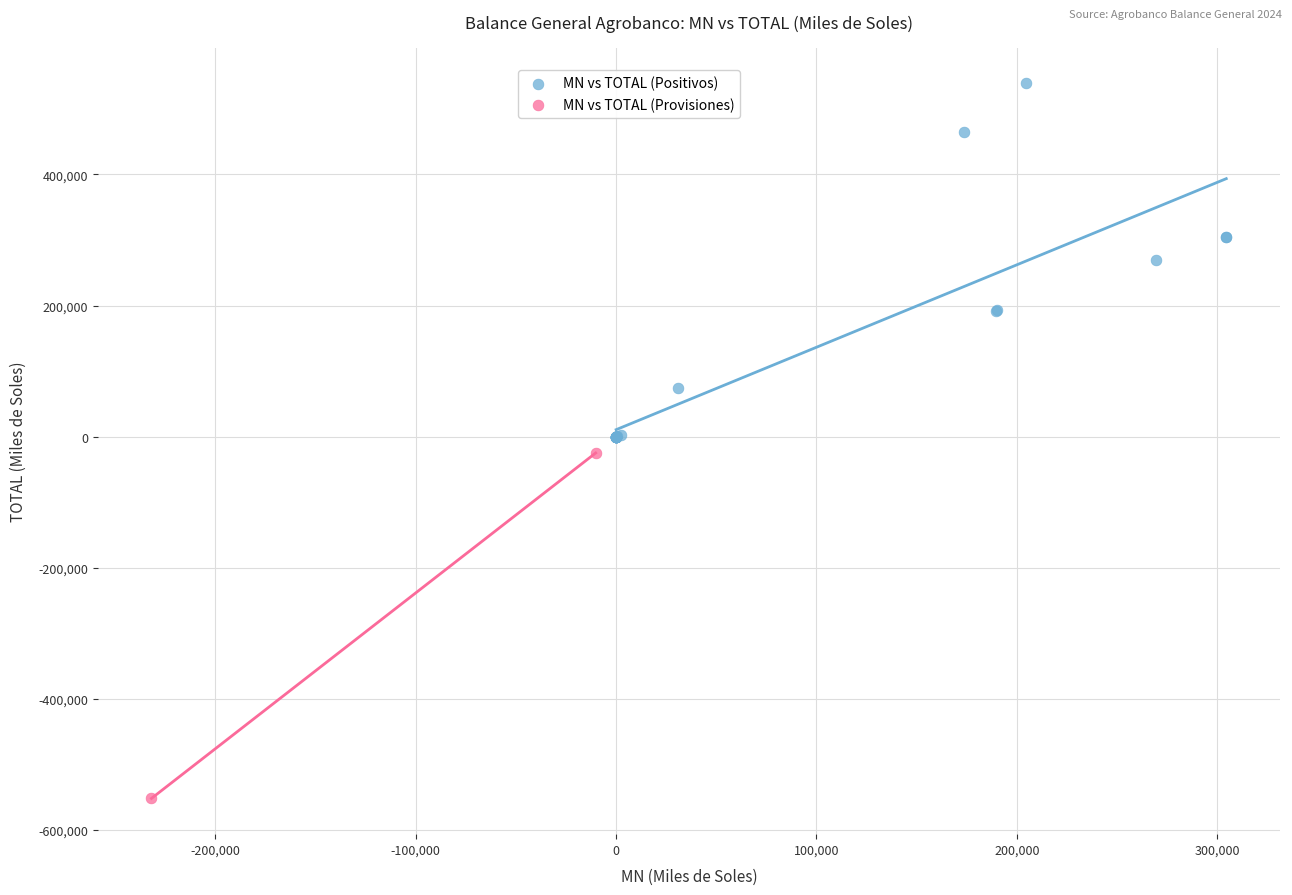

What are all the series names shown in the legend?

MN vs TOTAL (Positivos), MN vs TOTAL (Provisiones)